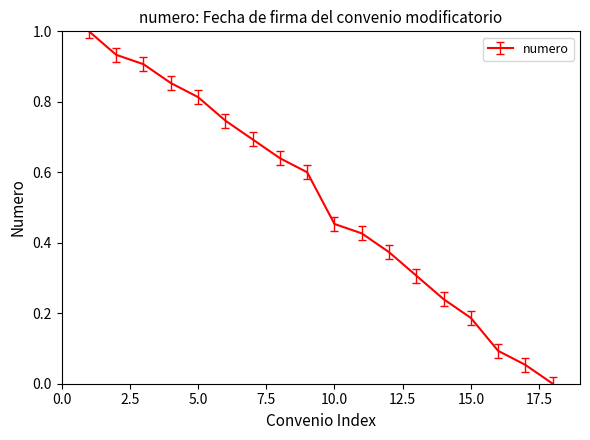

What is the difference between the maximum and minimum values?

1.0